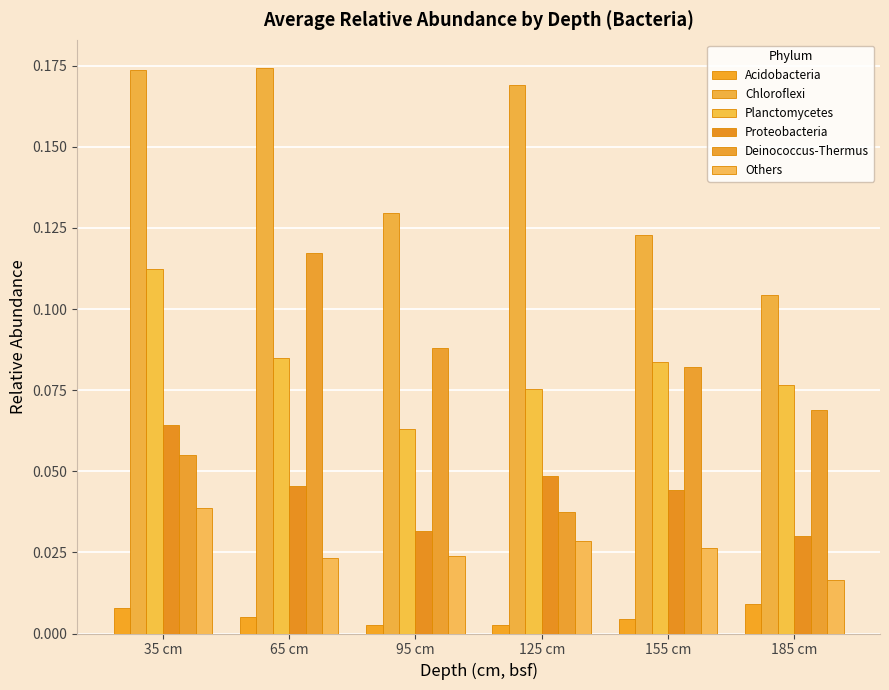

How many groups of bars are there?

6